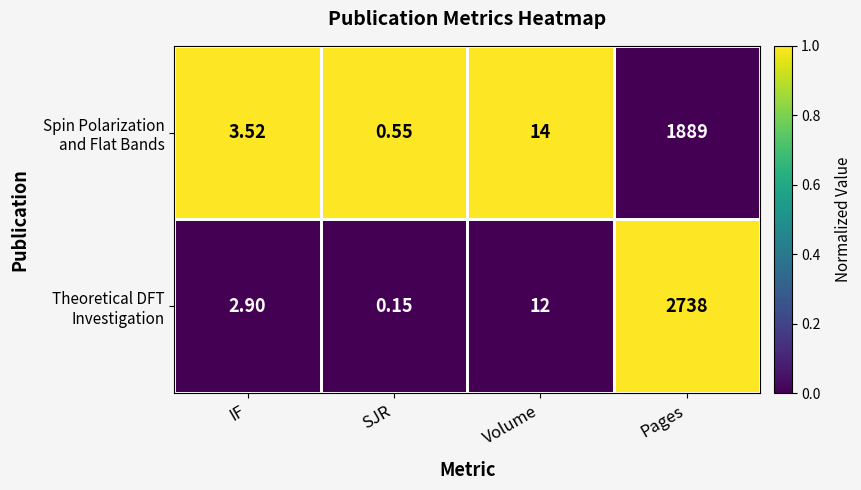

Which label corresponds to the smallest value in the chart?

SJR